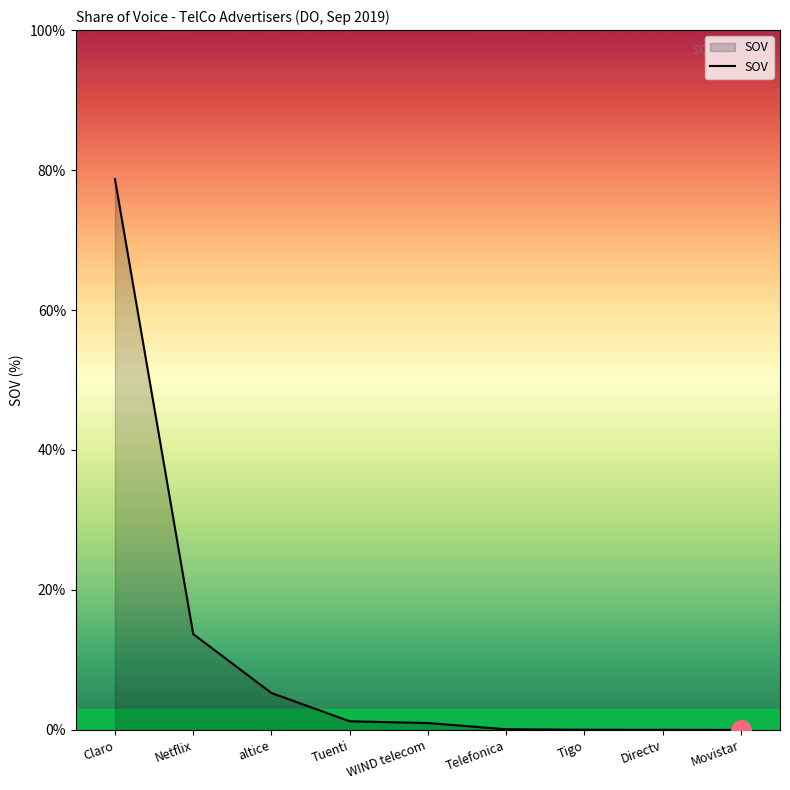

Read the value at Claro.

78.7